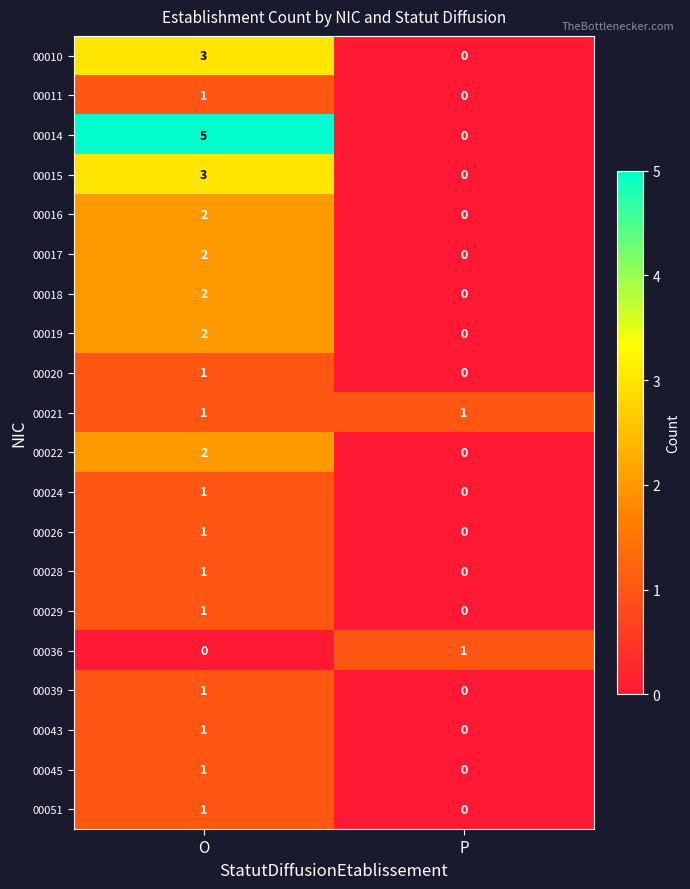

Where is 00011 nearest to the value 0?

P